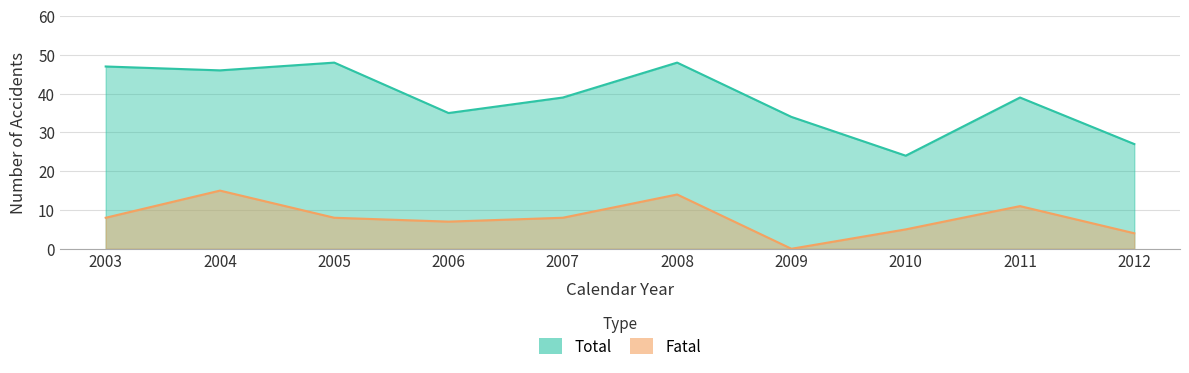

What is the difference between the second highest and second lowest values in the Total series?

21